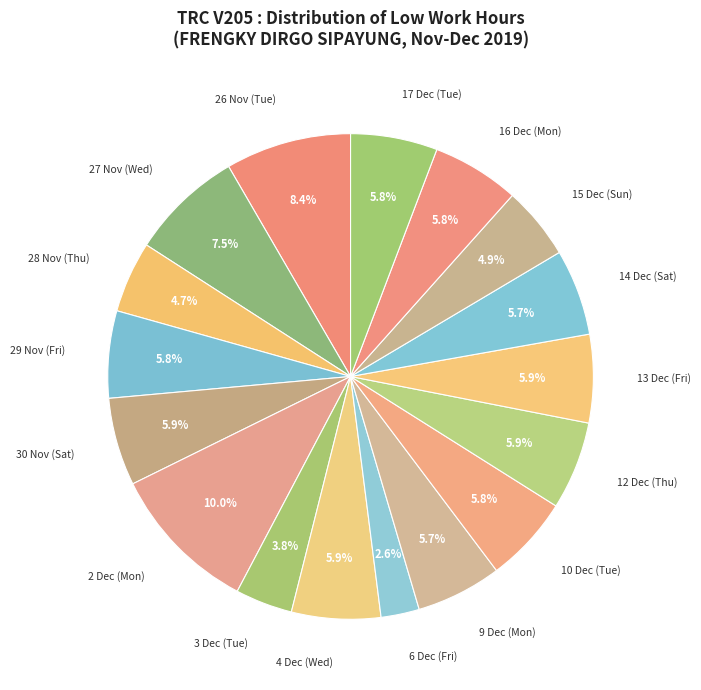

What is the largest slice in the pie chart?

2 Dec (Mon)